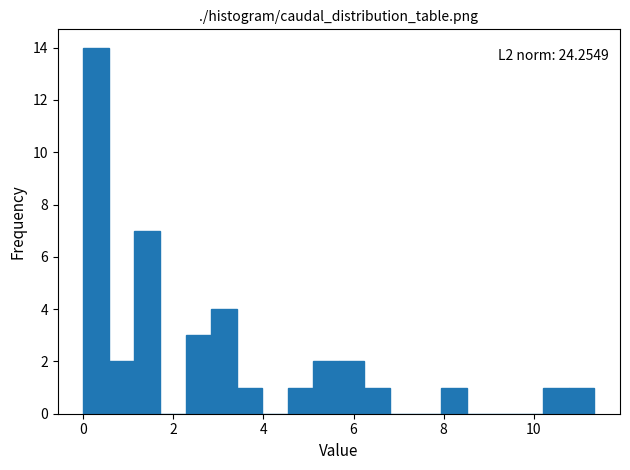

Around what value on the x-axis is the tallest bar? Give the approximate position of its centre, as read against the axis.

0.2